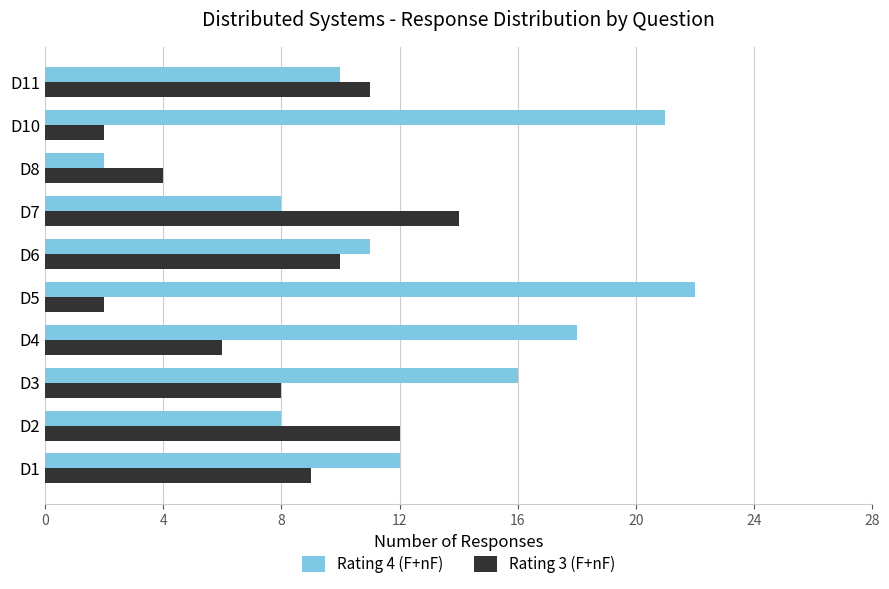

The Rating 3 (F+nF) series shows 10 at D6. True or false?

True